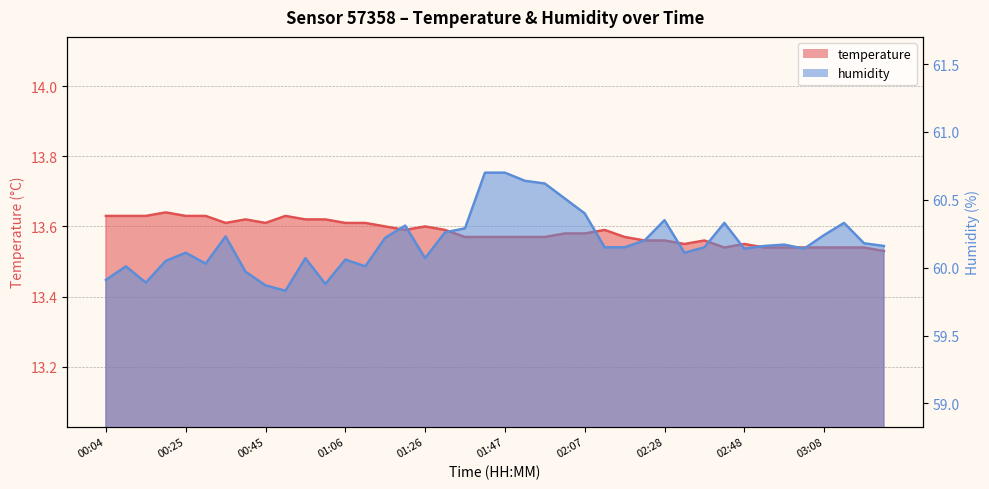

What is the label of the 38th point from the right?

00:15